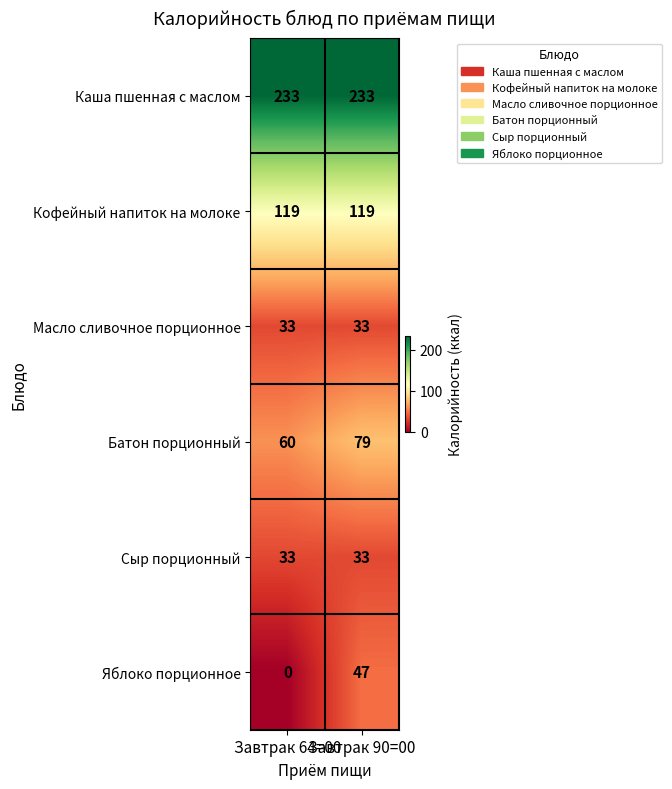

At how many categories does at least one series exceed 193?

2